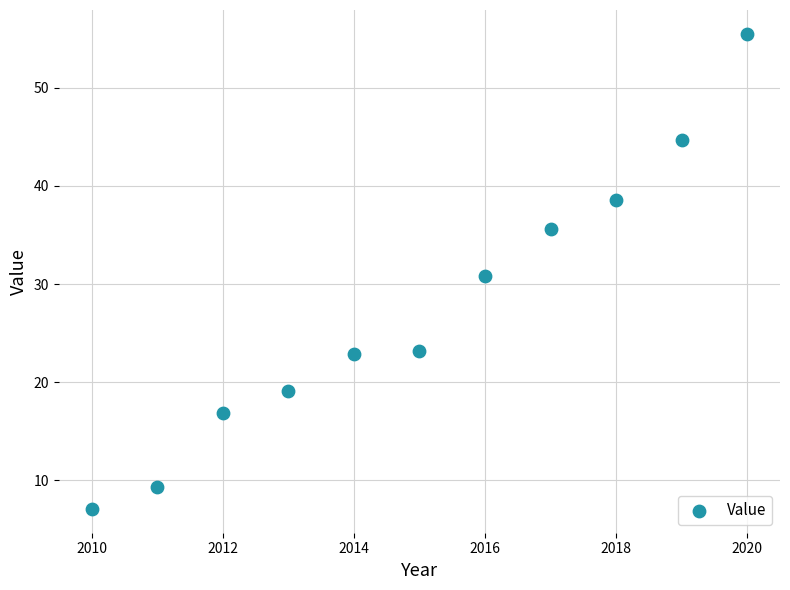

What is the average Y value?

27.6